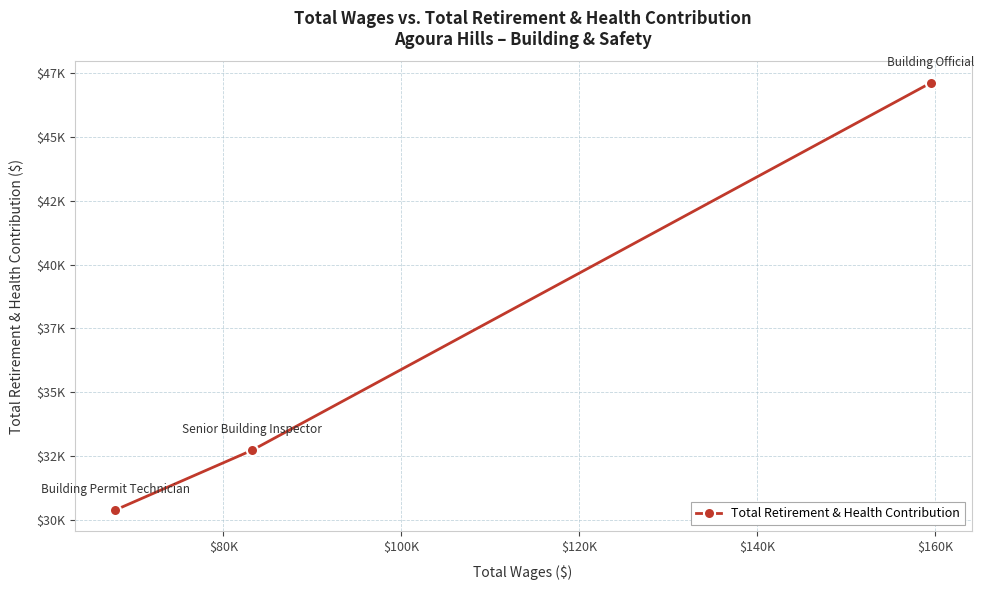

Reading right to left, what are all the values shown in this chart?

47125	32729	30385